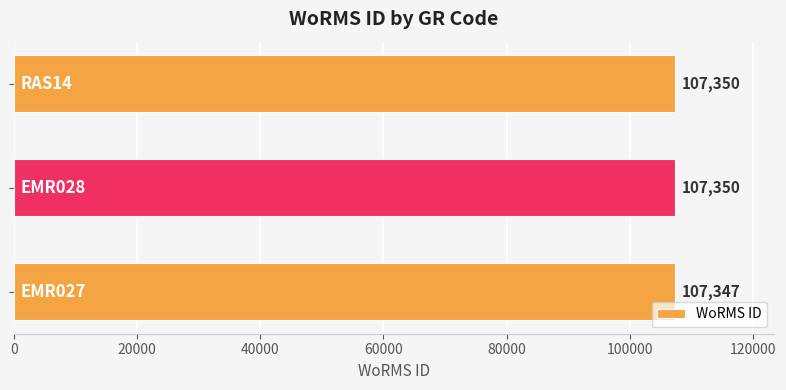

How many values are between 107347 and 107350?

3